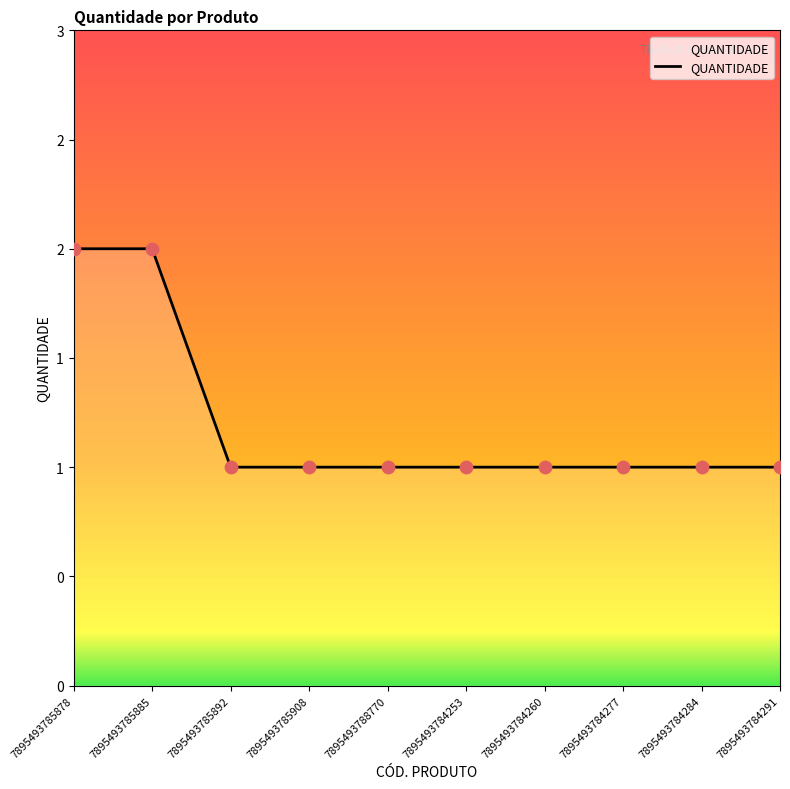

What is the ratio of the value at 7895493784253 to the value at 7895493784284?

1.0